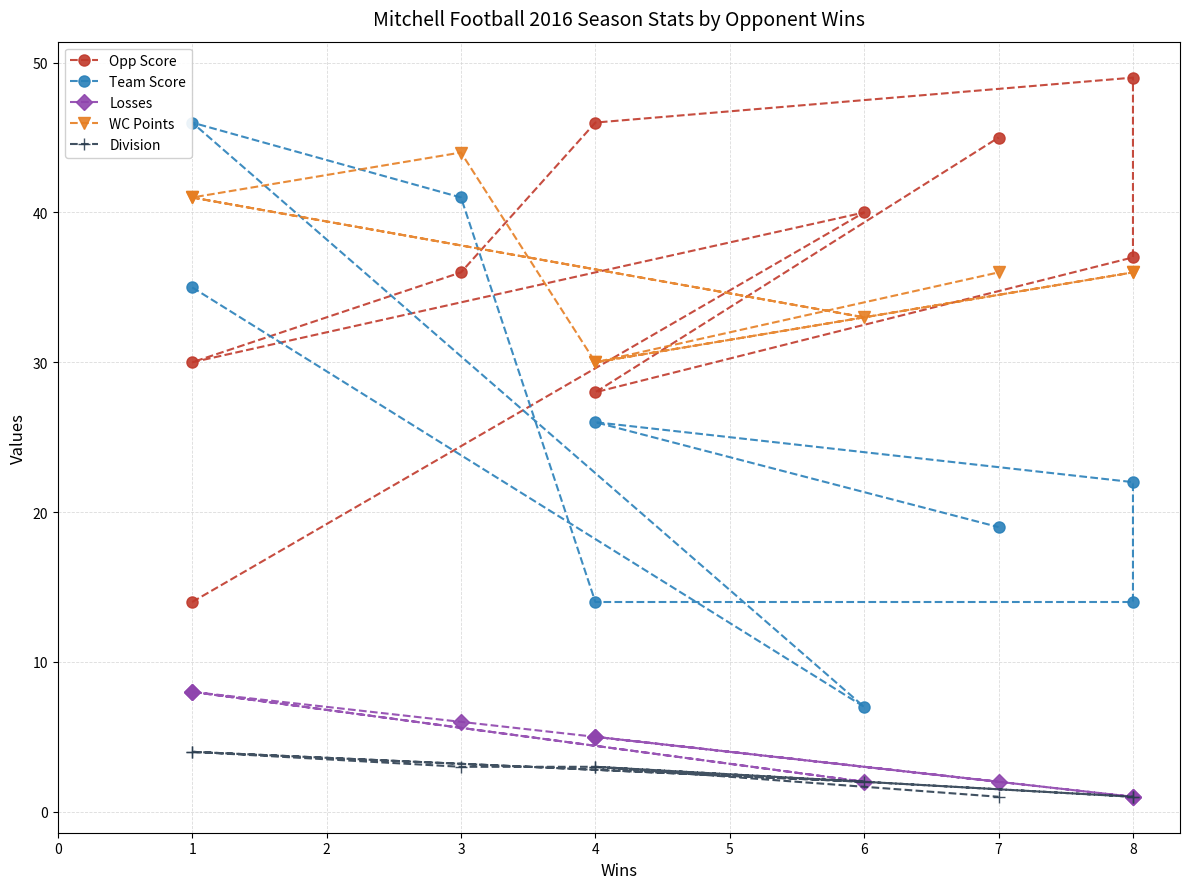

Is the value of WC Points at 8 greater than the value of Team Score at 8?

Yes